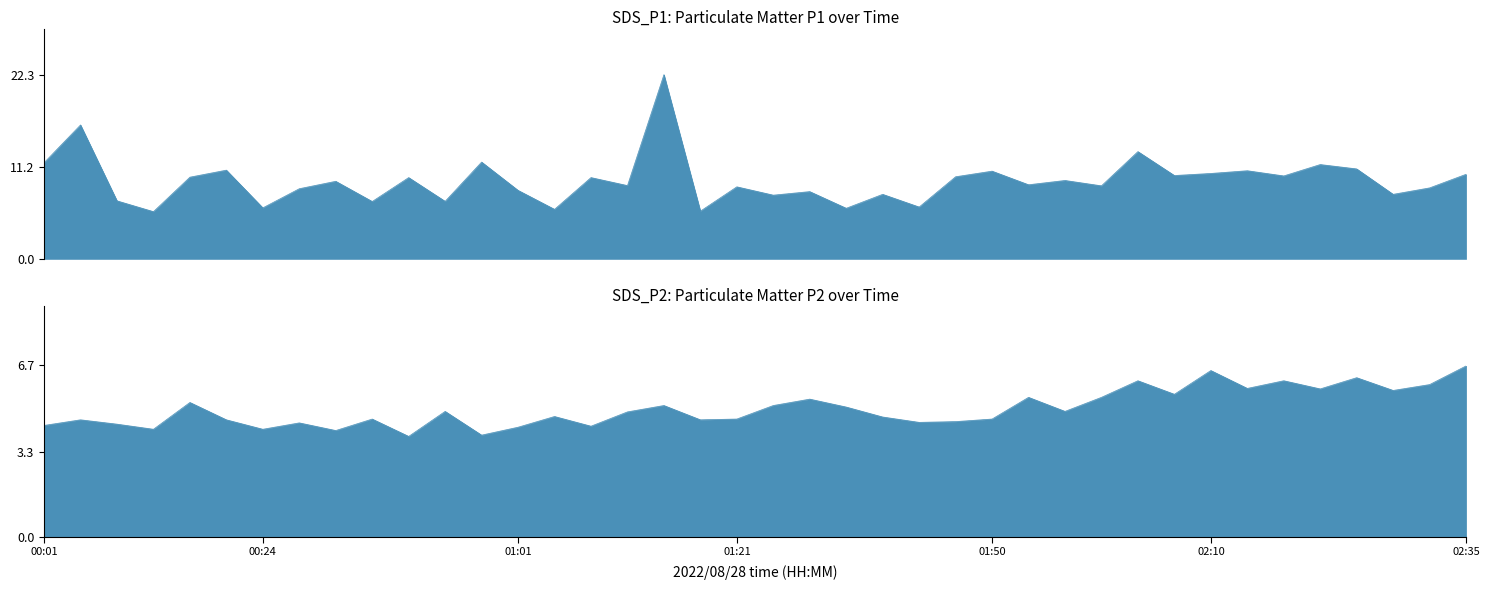

Is it true that SDS_P2 equals 4.6 at 01:50?

True